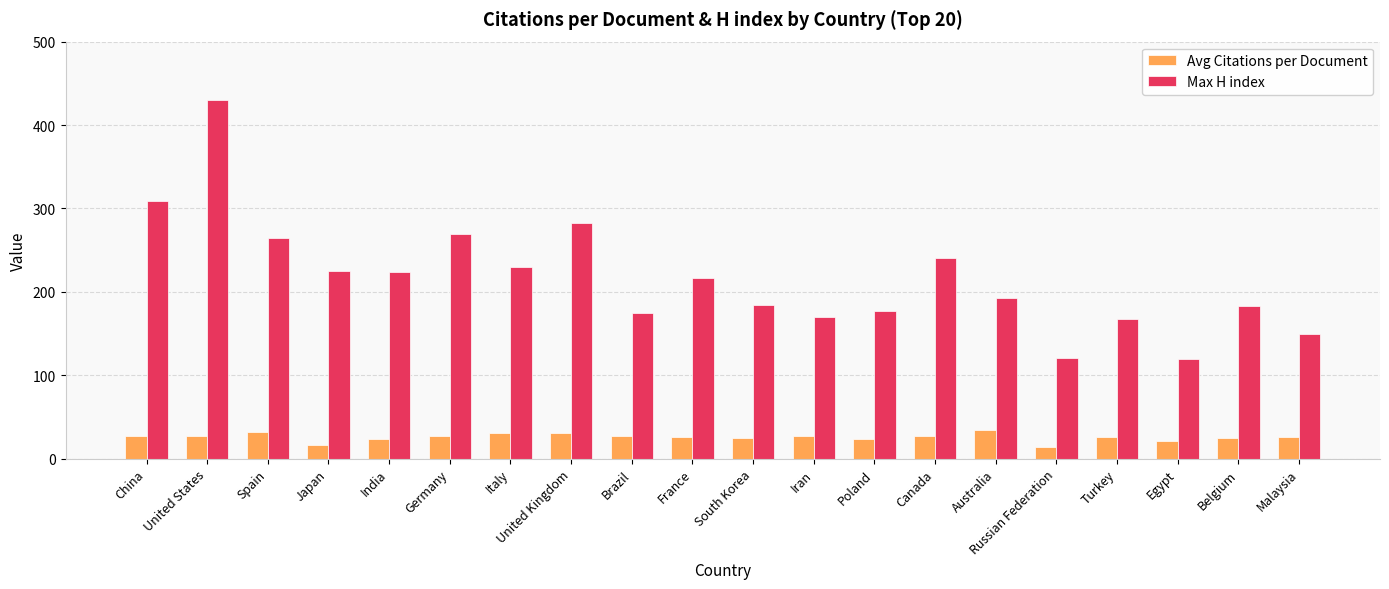

What is the difference between the Avg Citations per Document values at Russian Federation and Canada?

13.6